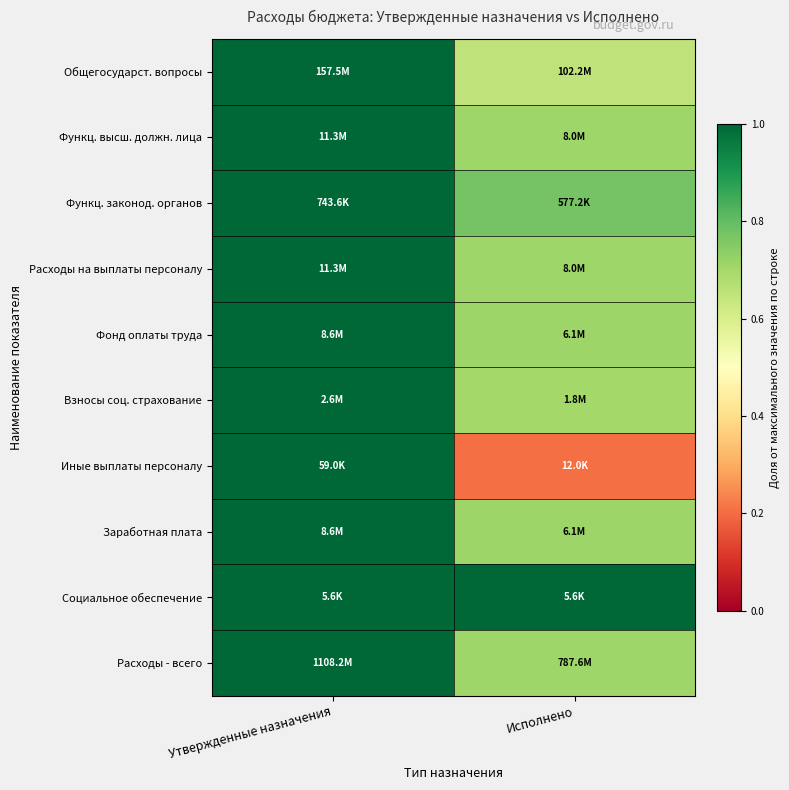

Which series changed the most between Утвержденные назначения and Исполнено?

Иные выплаты персоналу